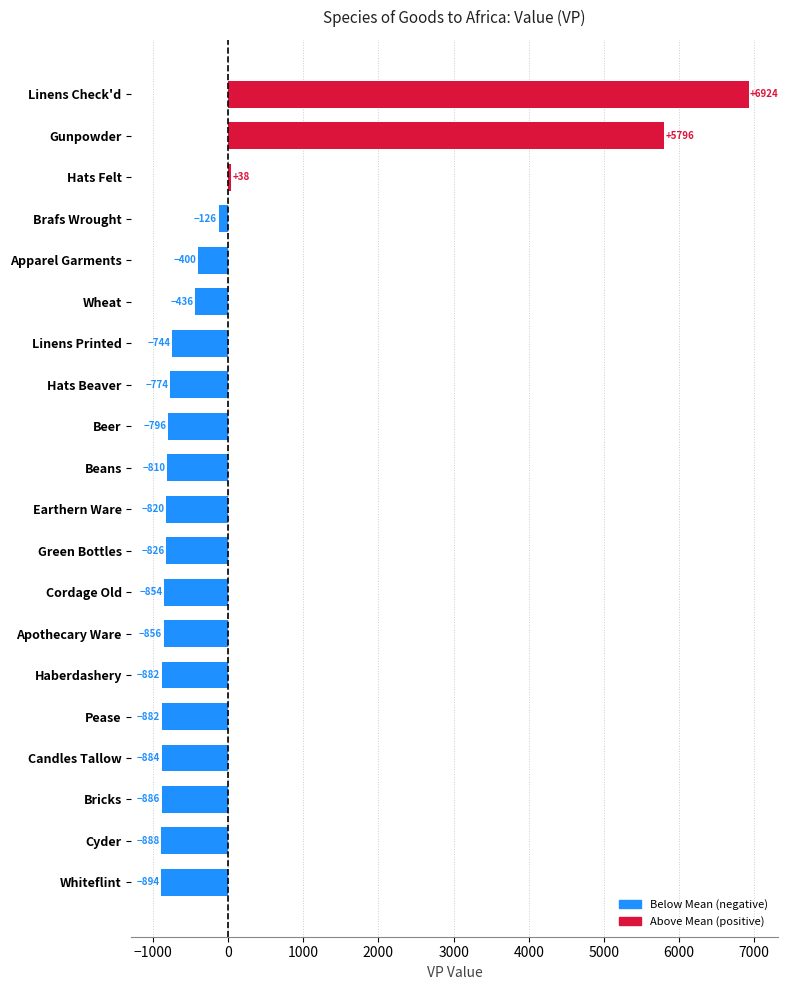

Where is the data nearest to the value 3015?

Gunpowder